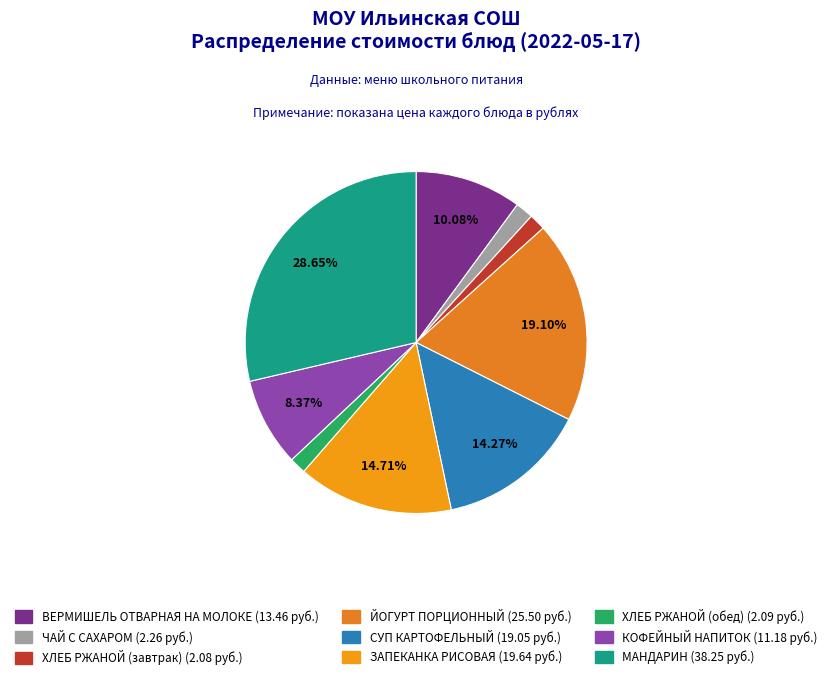

The КОФЕЙНЫЙ НАПИТОК slice represents 14% of the pie. True or false?

False